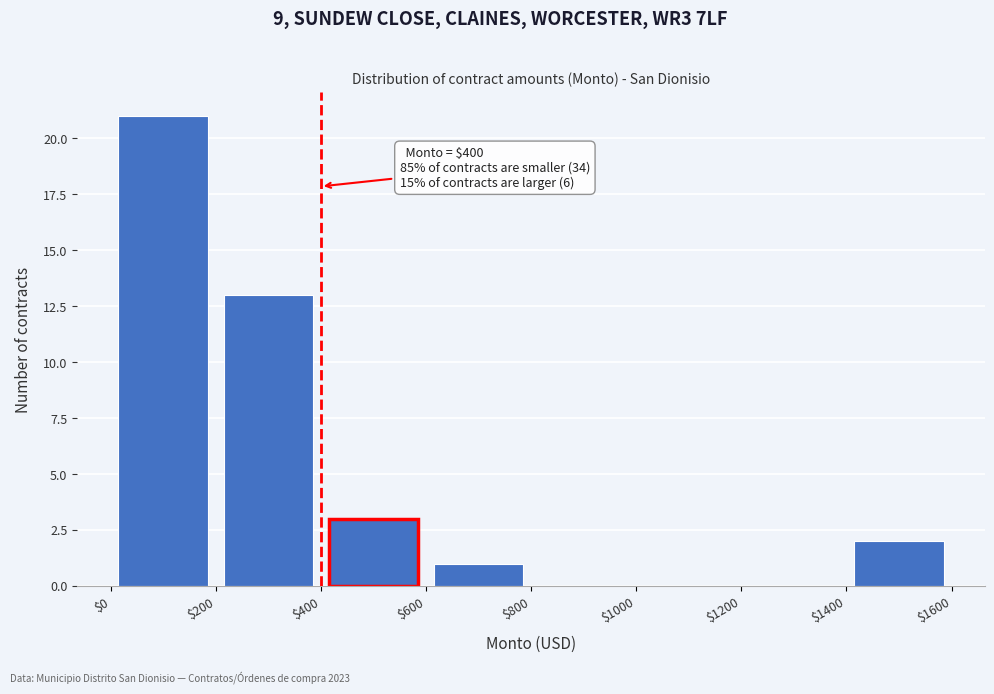

Which range on the x-axis has the tallest bar?

$0 to $200